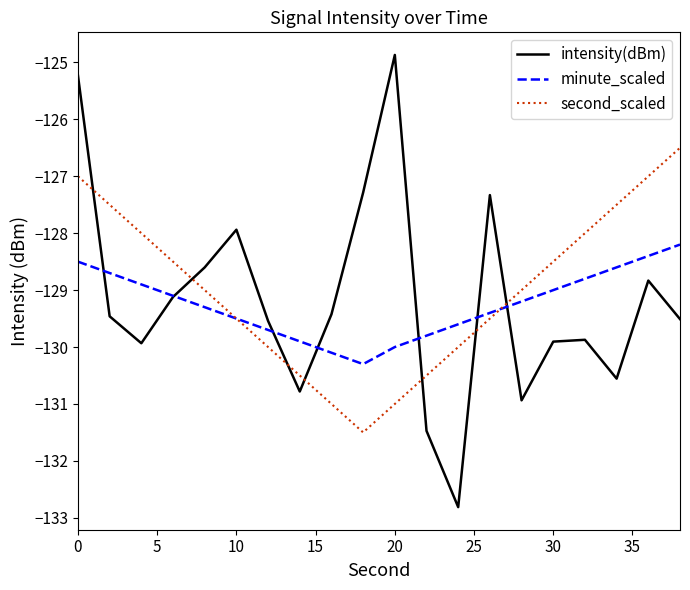

Rank the series by their maximum value, from highest to lowest.

intensity(dBm), second_scaled, minute_scaled